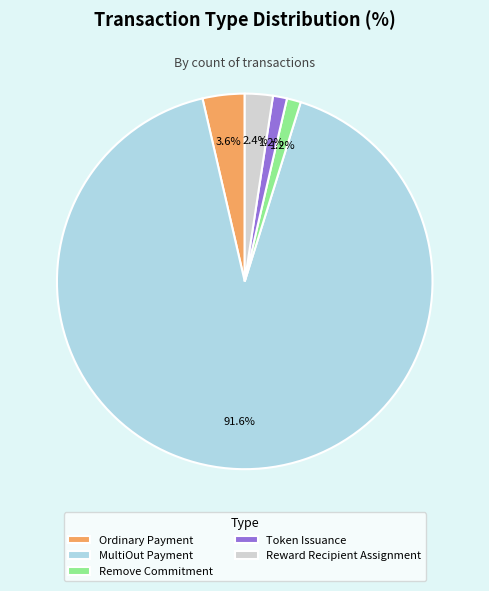

To the nearest percent, what percentage of the pie is Ordinary Payment?

4%